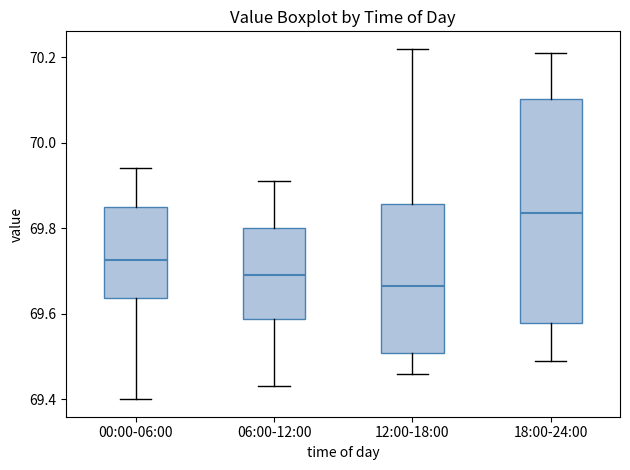

Reading left to right, transcribe this box plot: for each box, give where its median line is, the range the box spans, and where its two whiskers end, as read against the y-axis. The values are not printed on the chart, so give them approximately, as read against the axis.

00:00-06:00: median 69.72, box 69.64 to 69.86, whiskers 69.40 to 69.94
06:00-12:00: median 69.70, box 69.58 to 69.80, whiskers 69.44 to 69.92
12:00-18:00: median 69.66, box 69.50 to 69.86, whiskers 69.46 to 70.22
18:00-24:00: median 69.84, box 69.58 to 70.10, whiskers 69.50 to 70.22